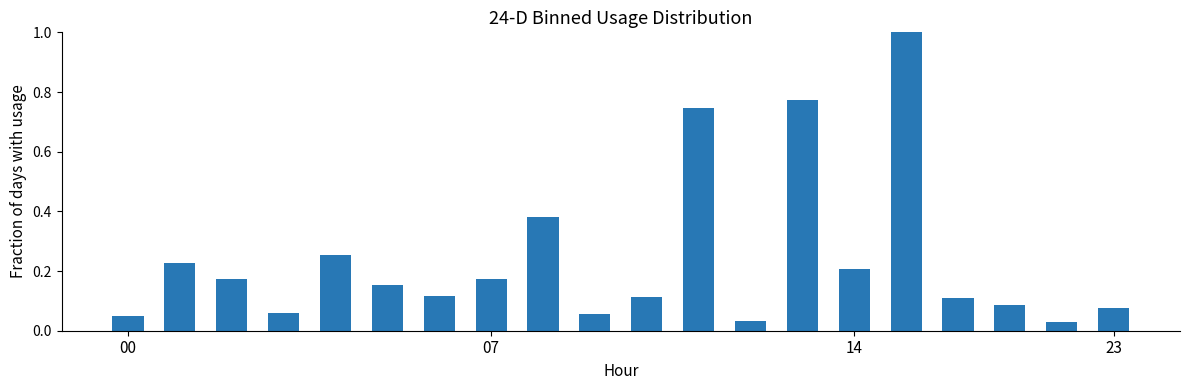

What is the difference between the maximum and minimum values?

1.0